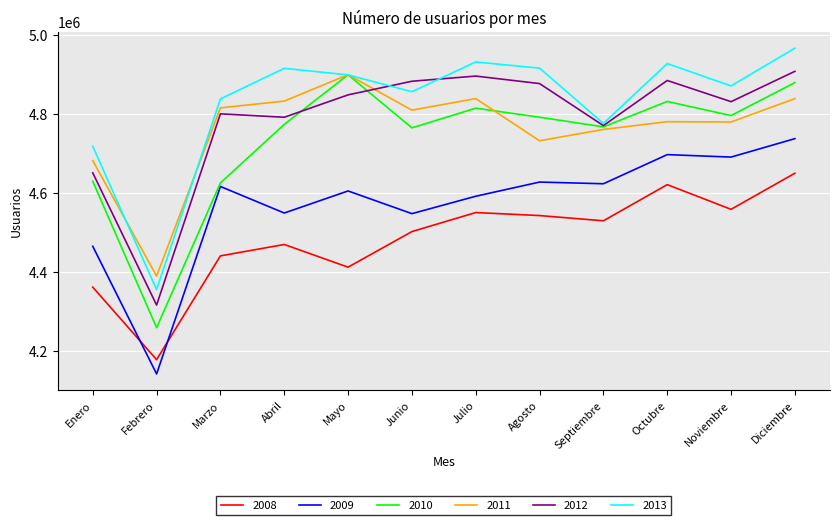

At which label is 2012 closest to 4611696?

Enero